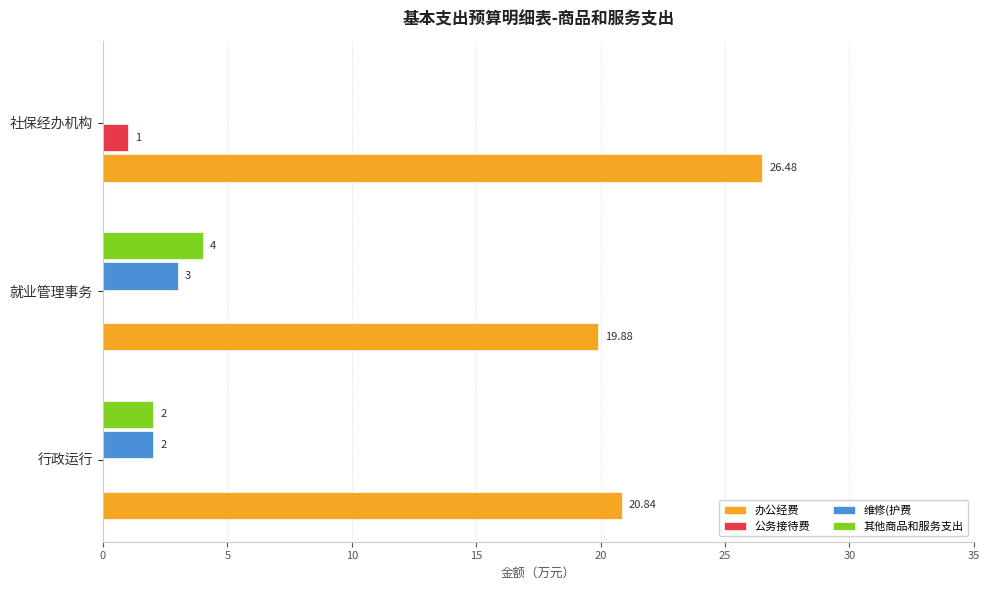

What is the sum of the 其他商品和服务支出 values at 行政运行 and 就业管理事务?

6.0